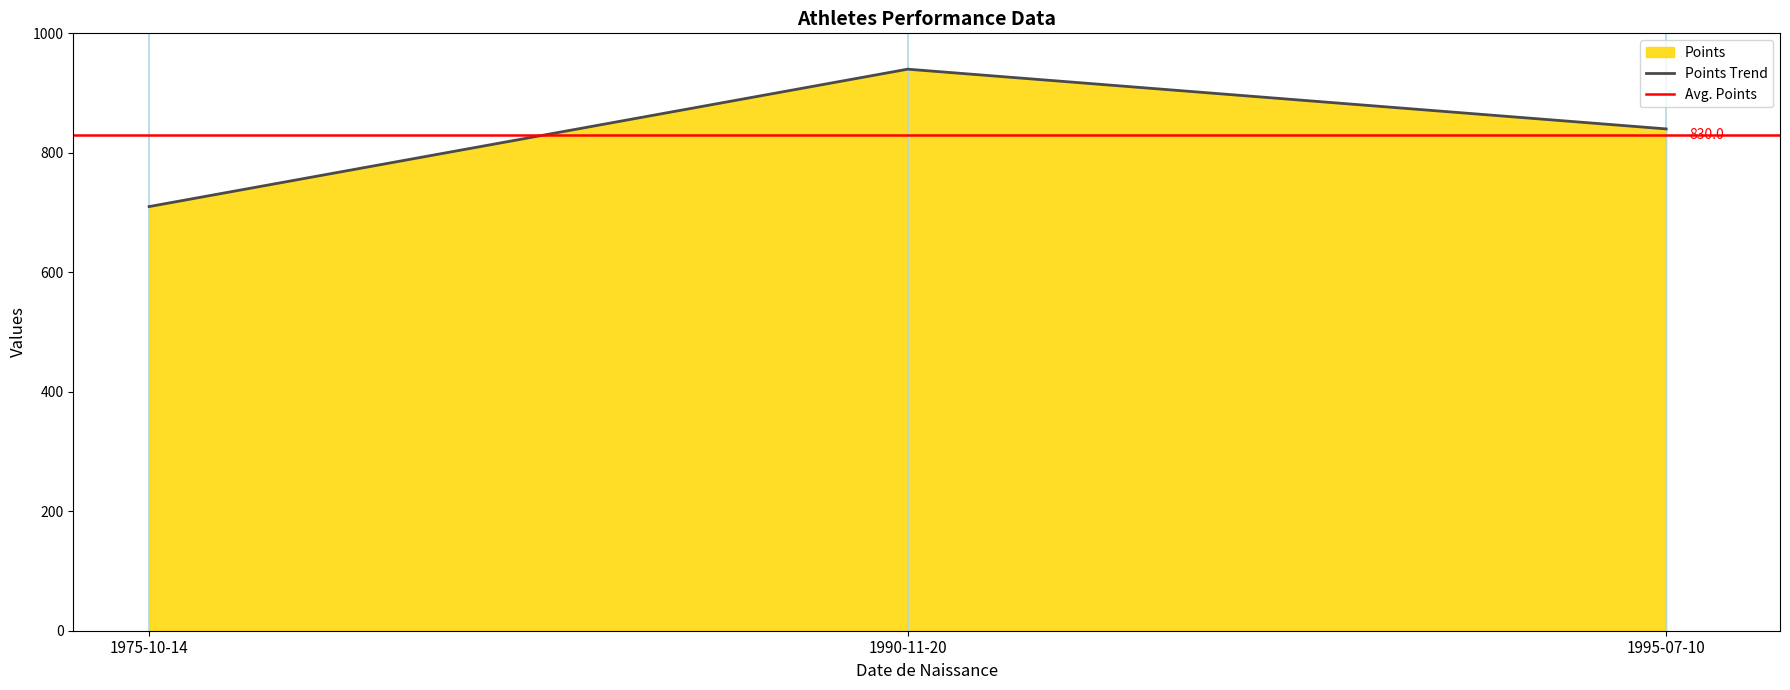

True or false: Points has a value of 940 at 1990-11-20.

True